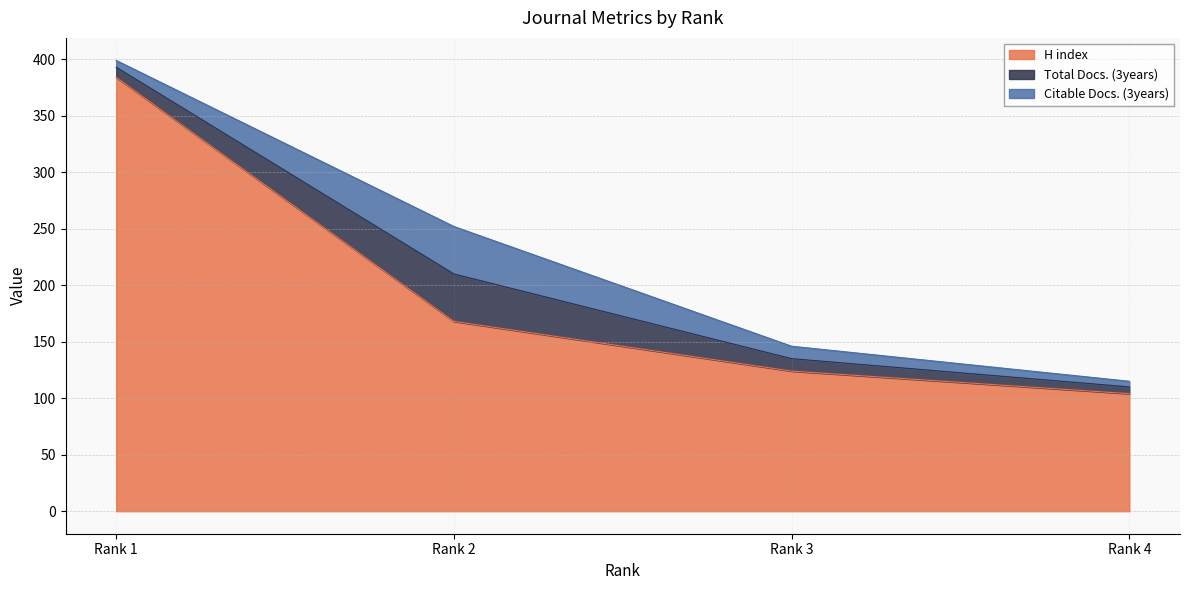

What is the difference between the Citable Docs. (3years) values at Rank 2 and Rank 1?

36